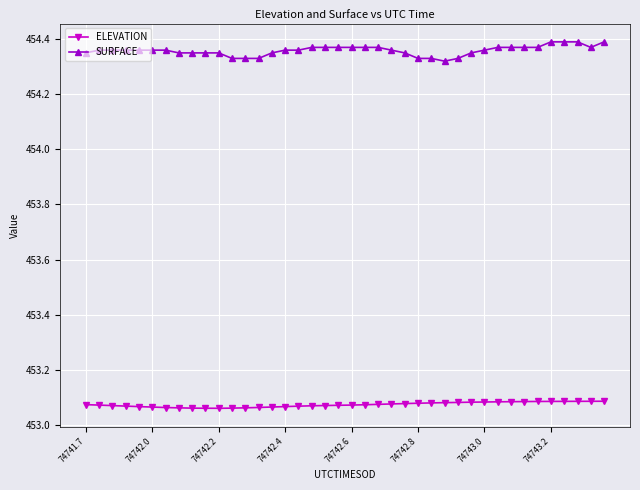

Which series has the largest total across all categories?

SURFACE